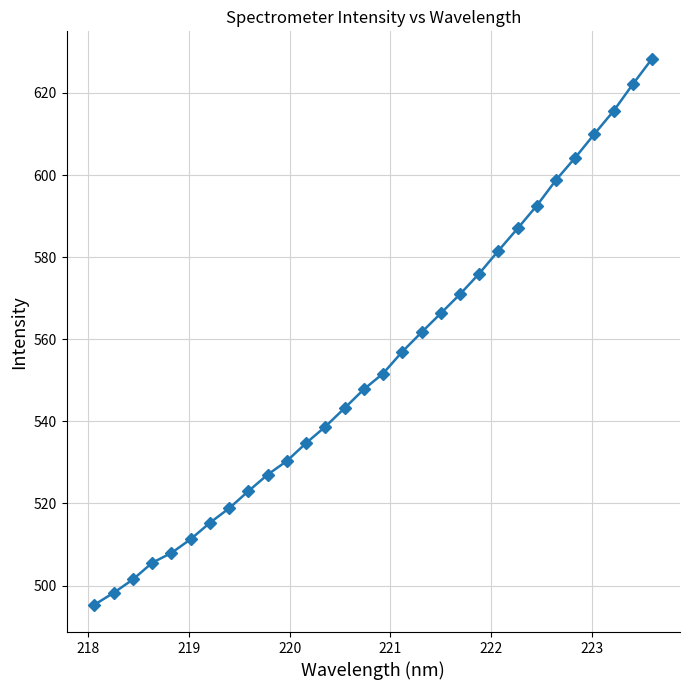

What is the maximum value shown in the chart?

628.4